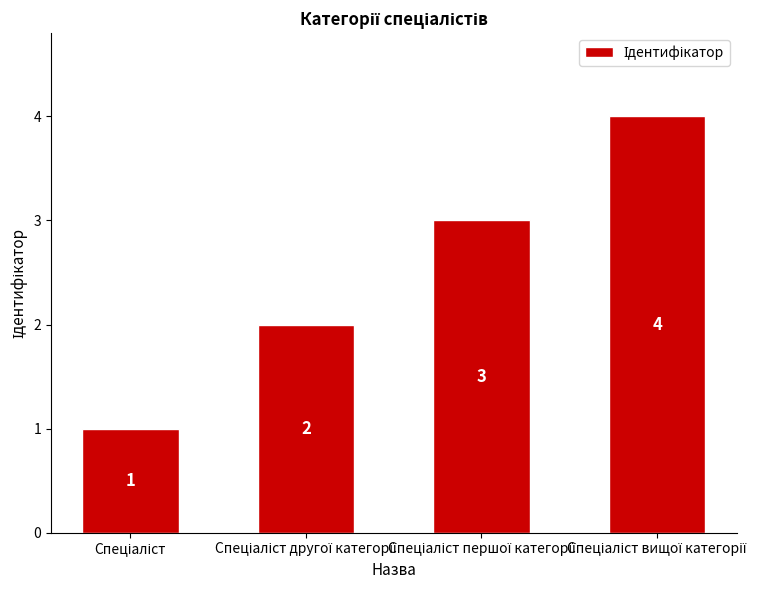

How many values are between 2 and 4?

3